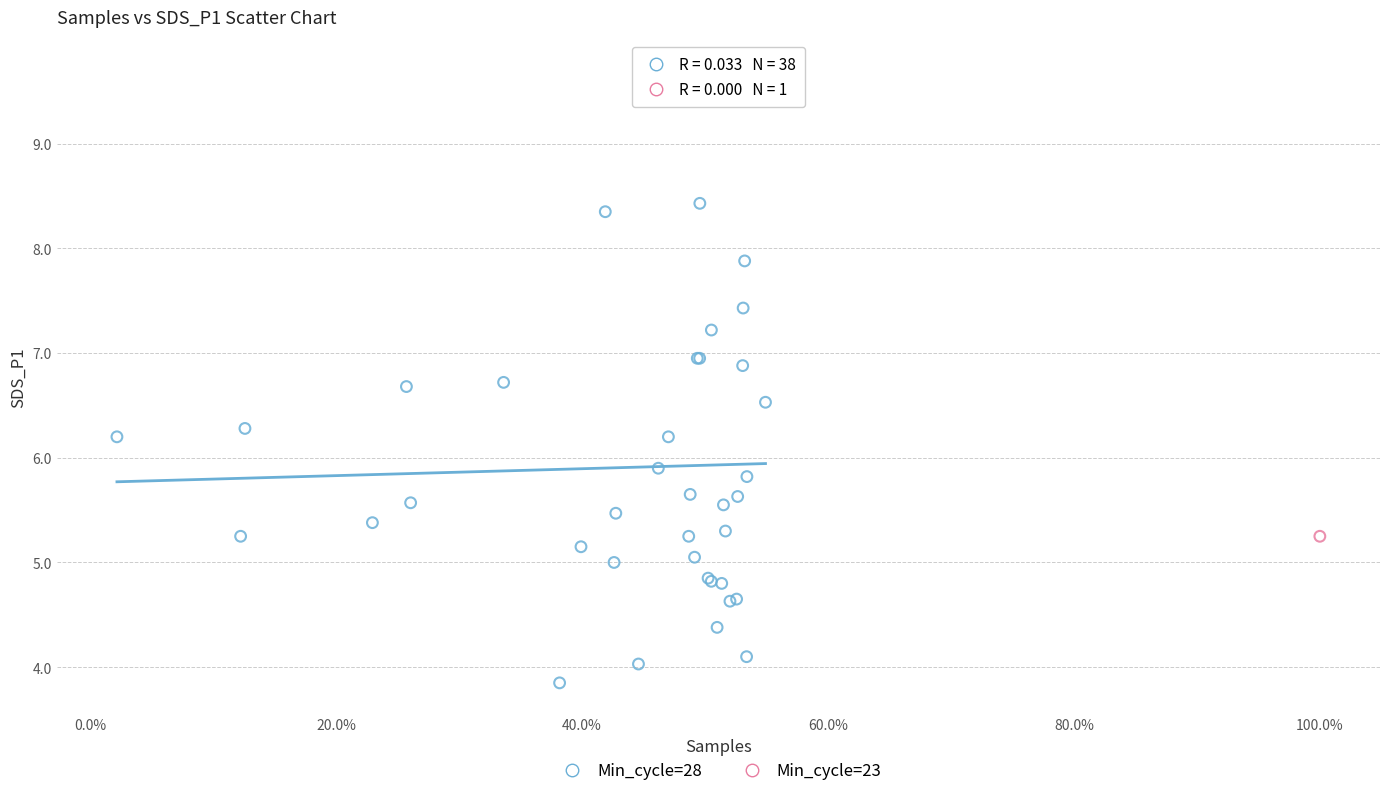

What are all the series names shown in the legend?

Min_cycle=28, Min_cycle=23